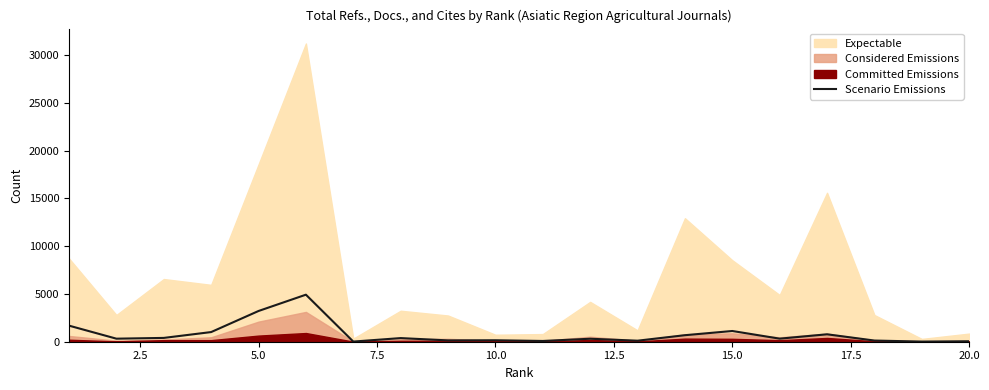

Does the chart have visible grid lines?

No